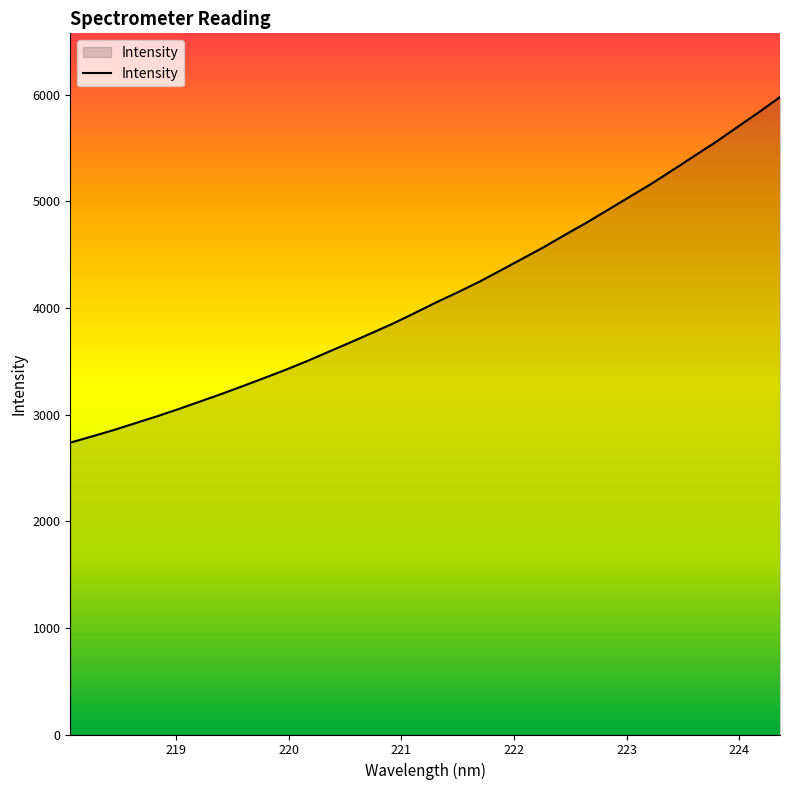

True or false: the data has more than 2 interior local peaks.

False